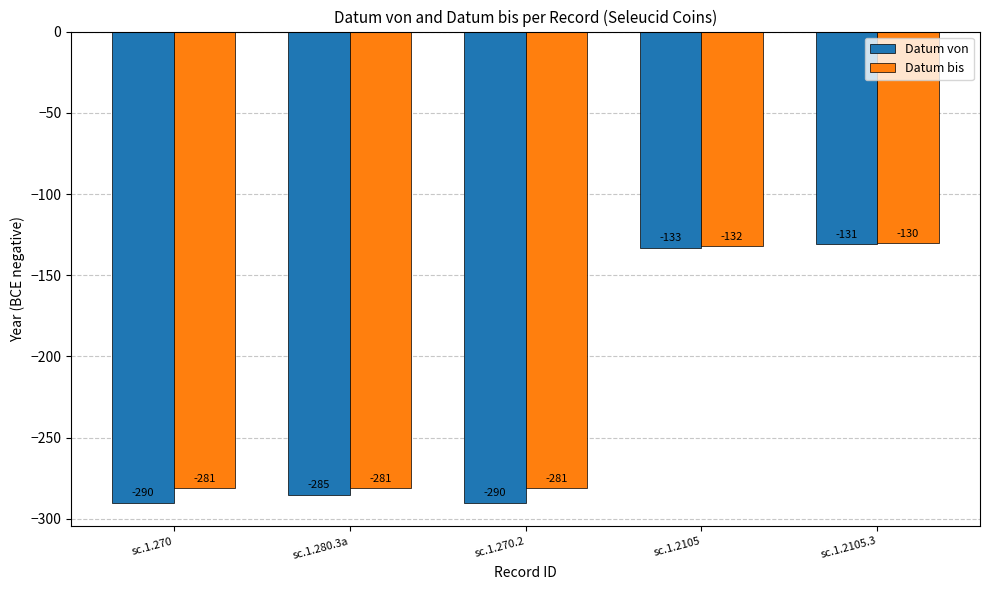

What is the total value across all series at sc.1.2105.3?

-261